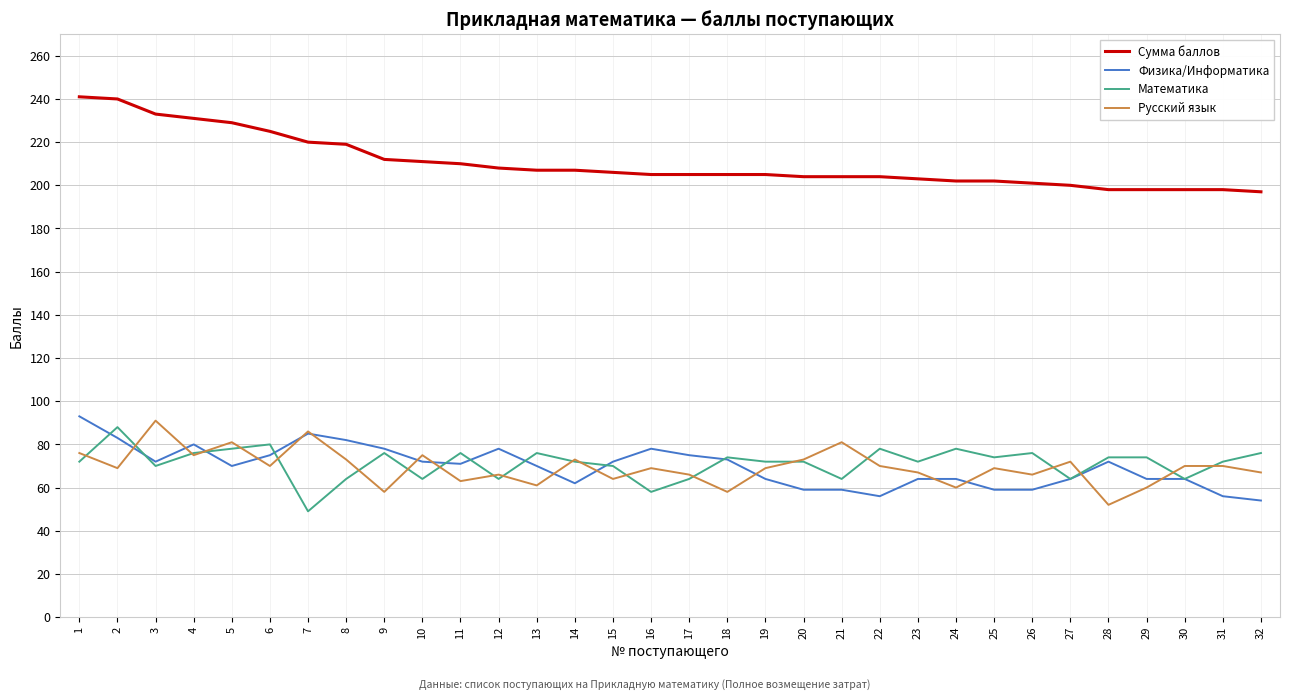

The Физика/Информатика series shows 73 at 18. True or false?

True